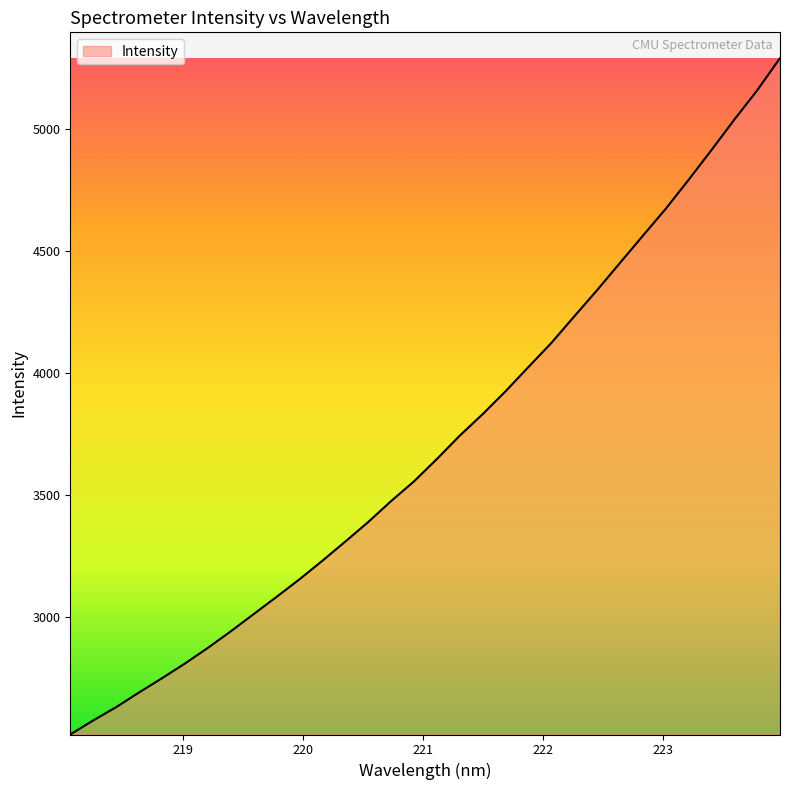

What is the greatest value displayed?

5290.1